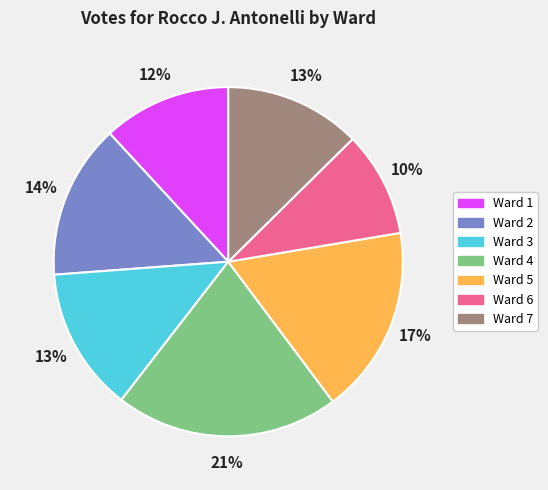

What is the smallest slice in the pie chart?

Ward 6